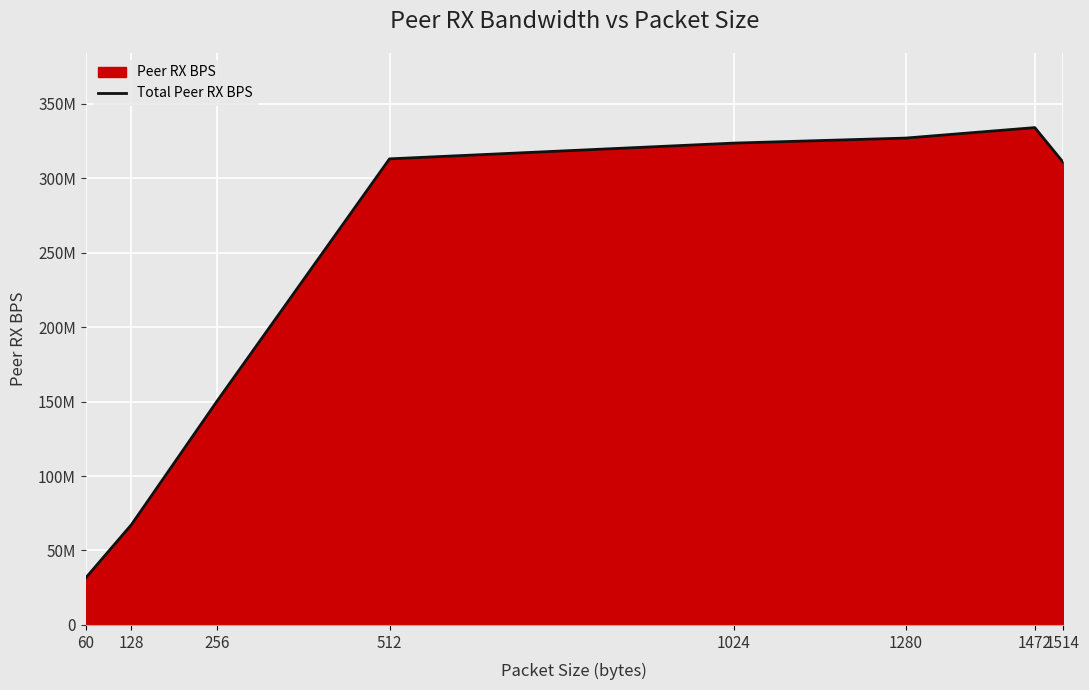

Does the chart display data point markers on the line(s)?

No